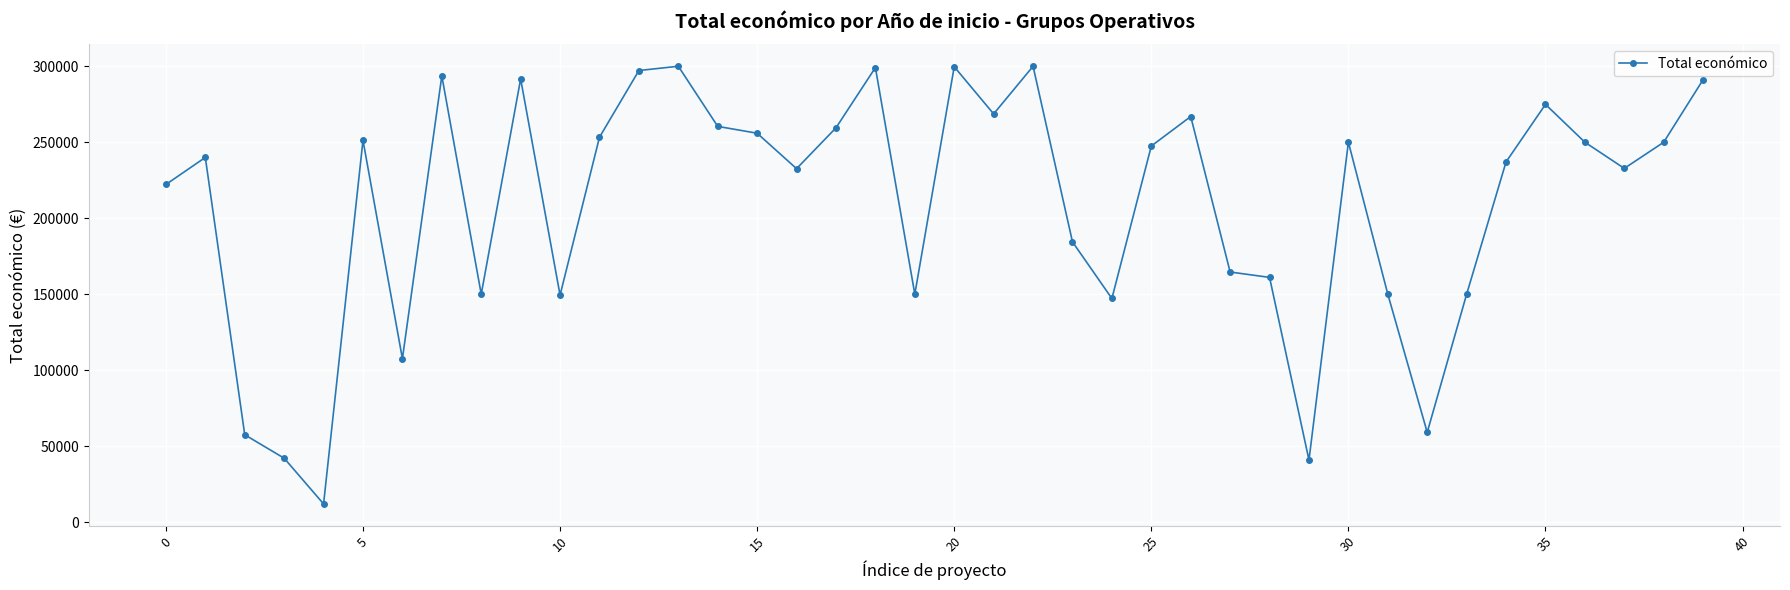

True or false: there are more than 0 points higher than both neighbors.

True